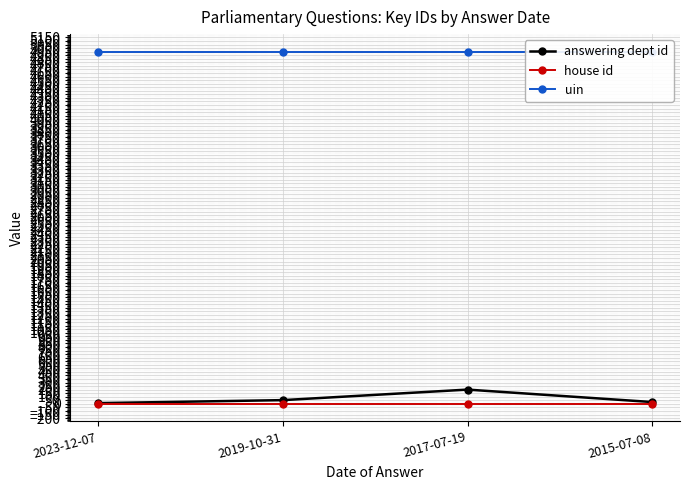

Is it true that house id equals 1 at 2015-07-08?

False